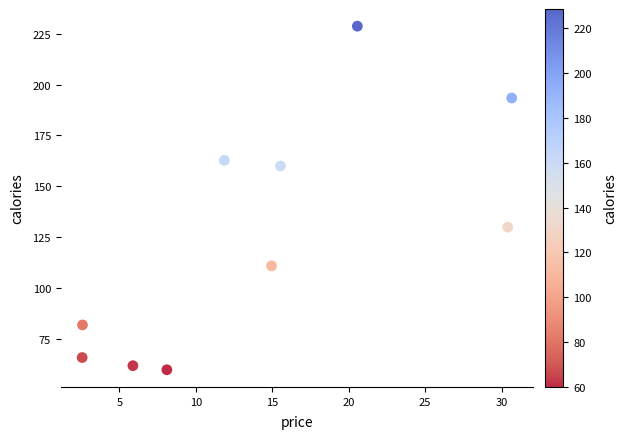

What Y value in the scatter plot is closest to 144?

130.0